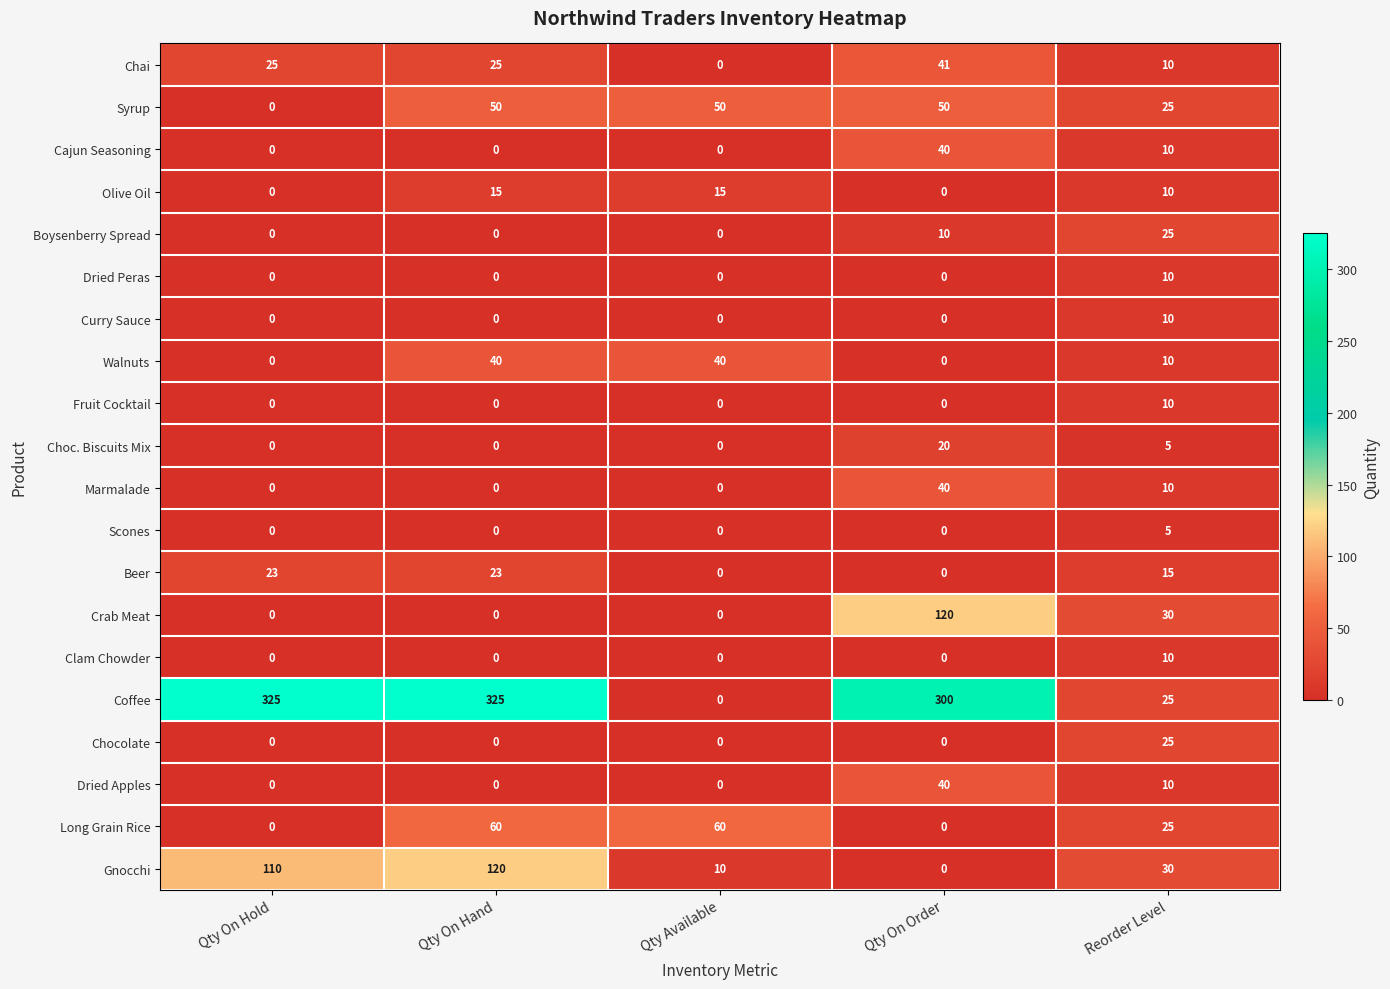

What is the spread (max minus min) of values at Qty On Hold?

325